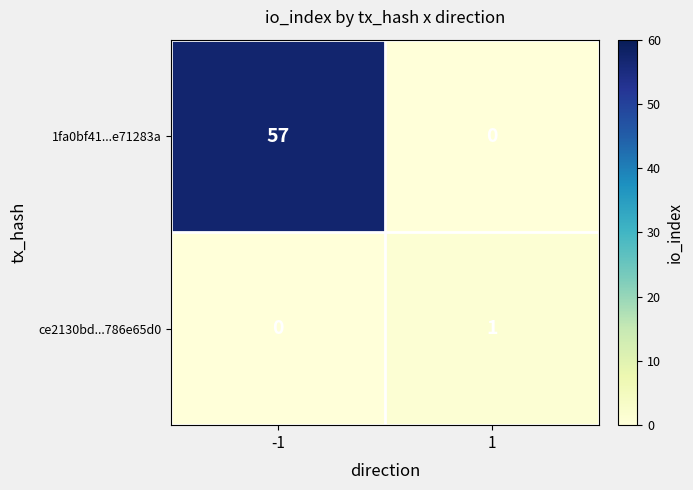

At how many categories does at least one series exceed 31?

1